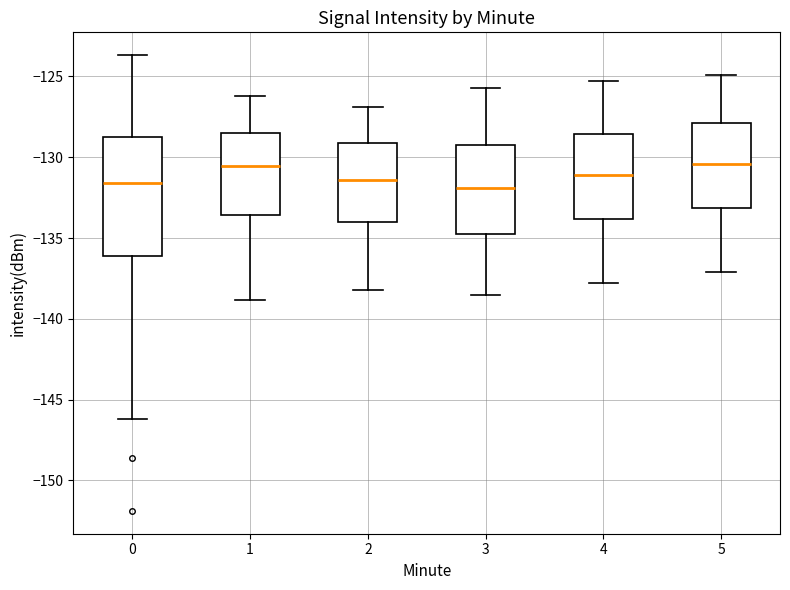

Where is the upper edge of the box at x = 3 on the y-axis? The values are not printed on the chart, so give them approximately, as read against the axis.

-129.5